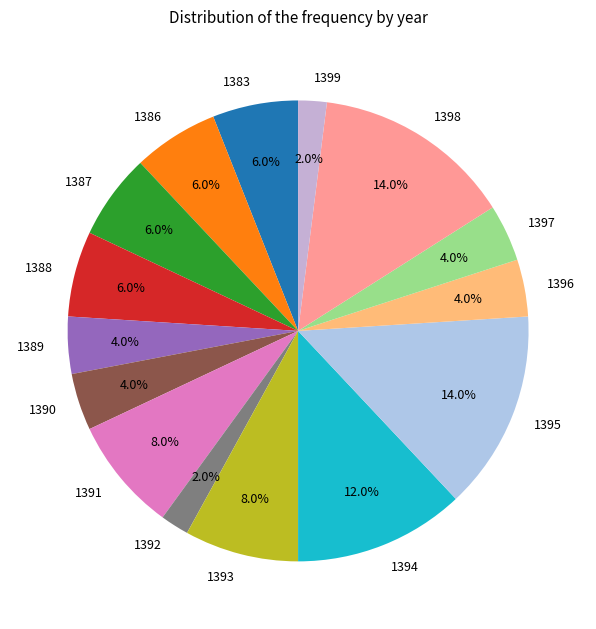

How much of the chart is everything except 1399?

98.0%